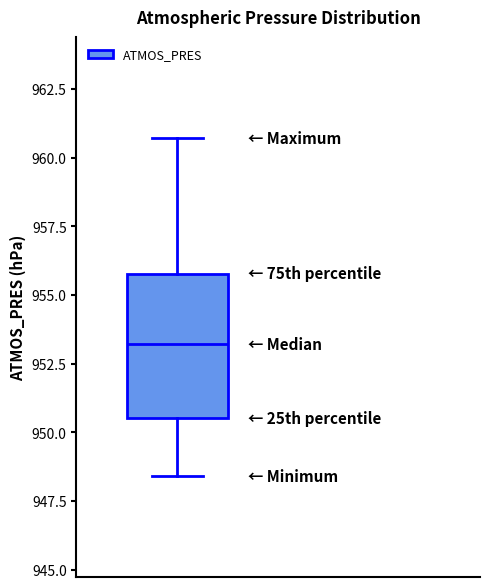

Read this box plot against the y-axis: the position of the median line, the range covered by the box, and the ends of both whiskers. The values are not printed on the chart, so give them approximately, as read against the axis.

median 953.0, box 950.5 to 956.0, whiskers 948.5 to 960.5